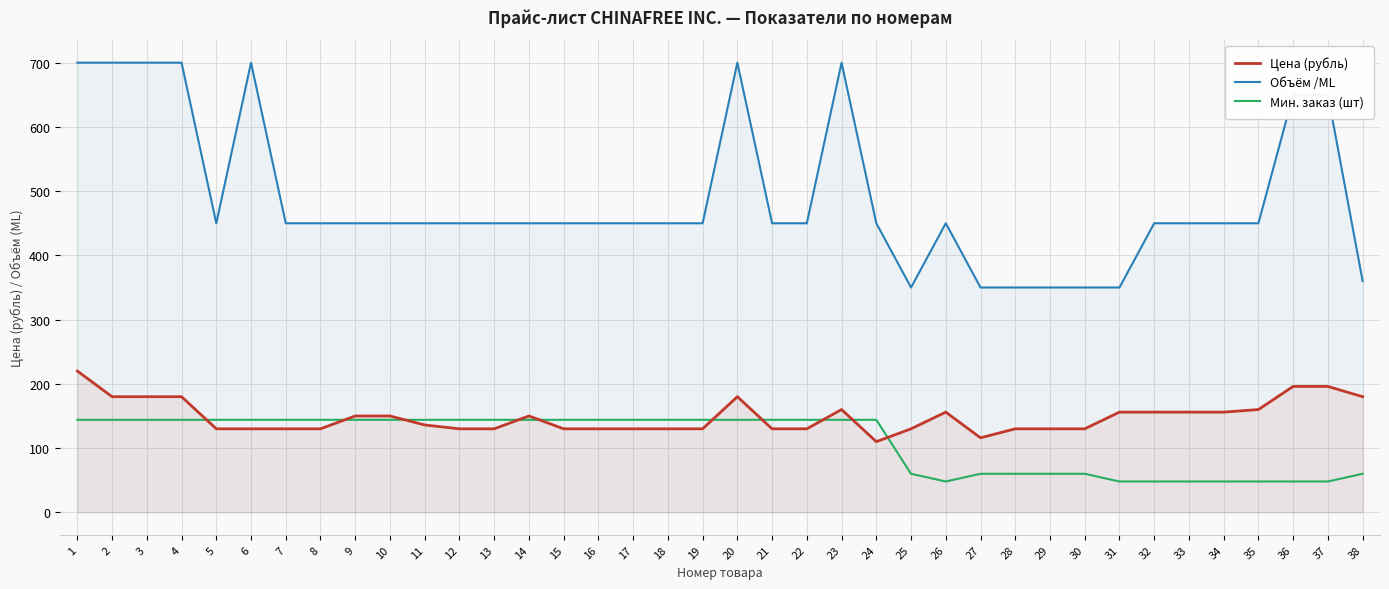

Which series ends up on top after the final intersection of Мин. заказ (шт) and Цена (рубль)?

Цена (рубль)